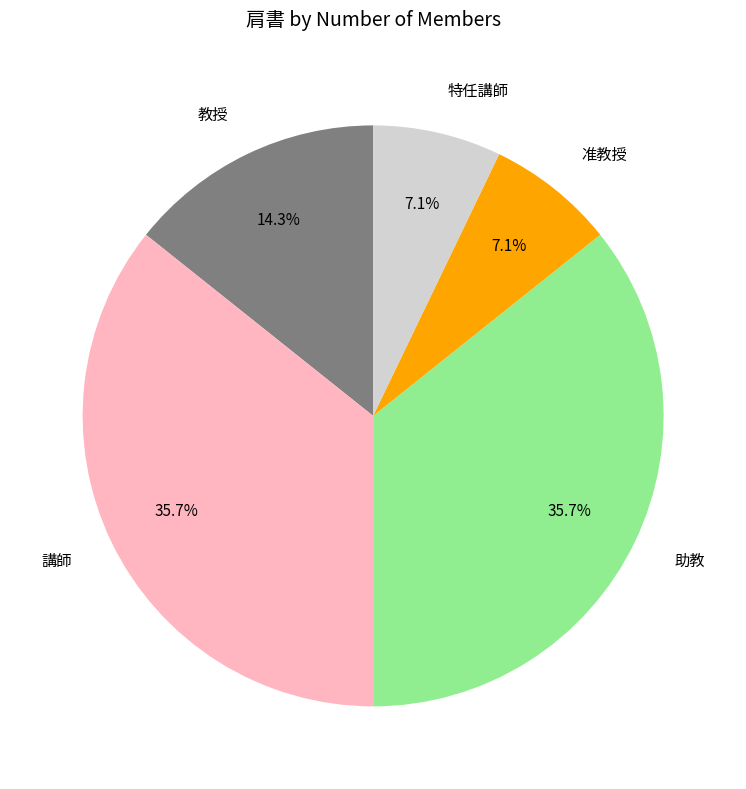

To the nearest percent, what portion does 講師 represent?

36%